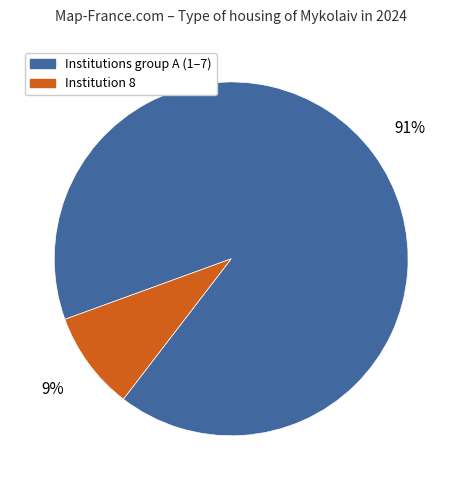

To the nearest percent, what is the difference between the largest and smallest slice percentages?

82%